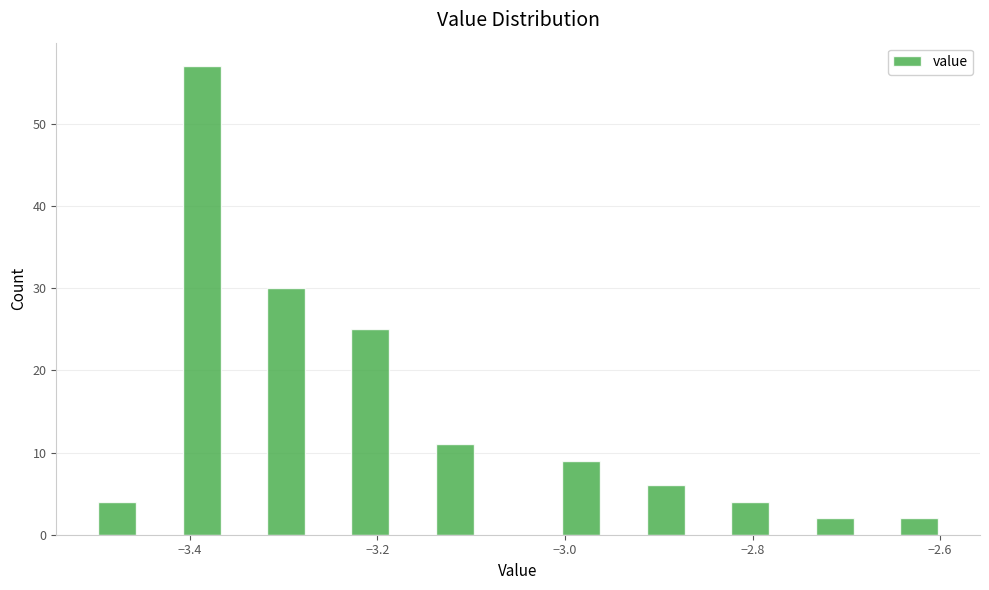

Around what value on the x-axis is the tallest bar? Give the approximate position of its centre, as read against the axis.

-3.38